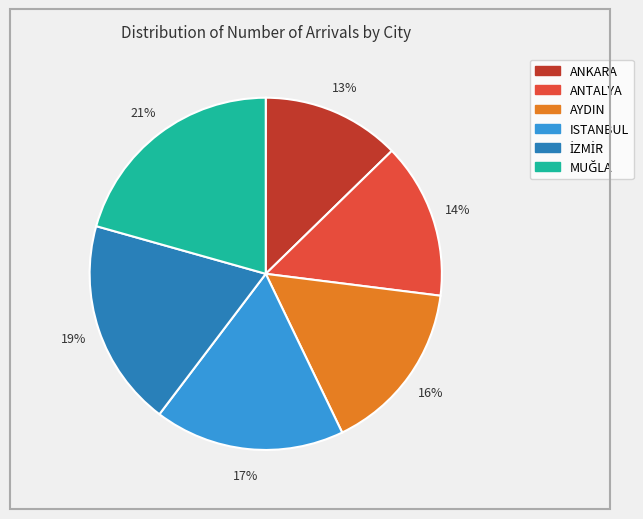

To the nearest percent, what percentage of the pie is ISTANBUL?

17%